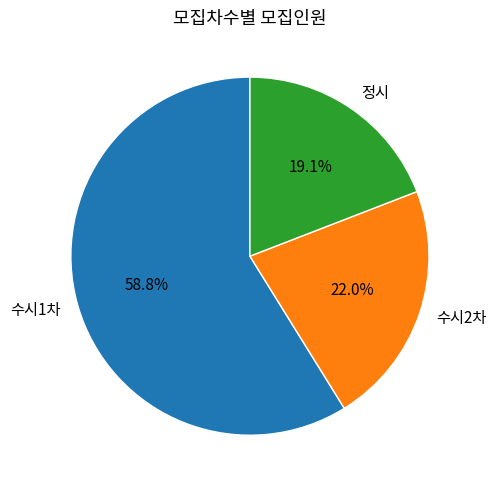

To the nearest percent, what is the average slice percentage?

33%